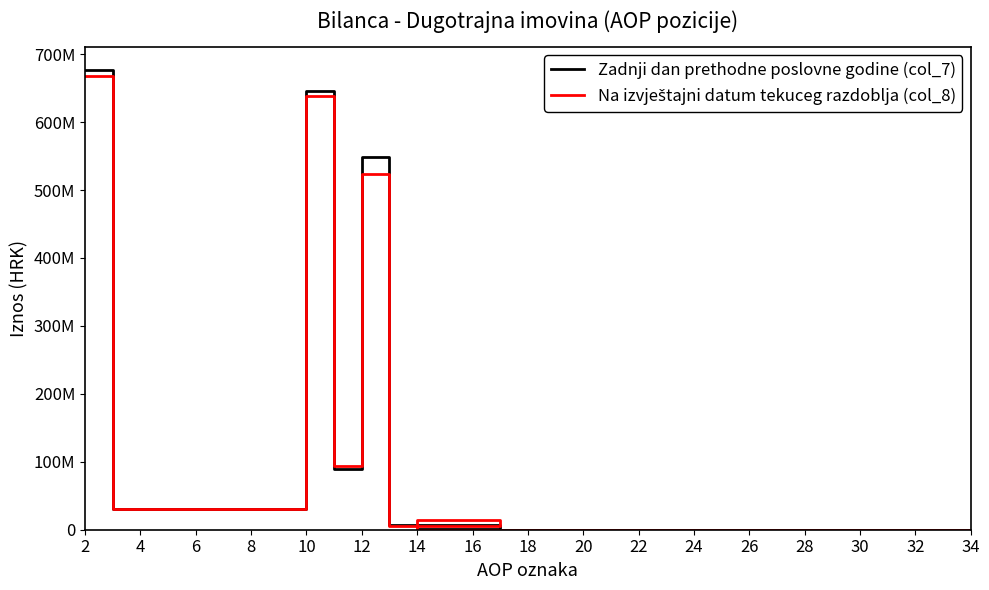

Reading left to right, list all the values displayed in this chart.

Zadnji dan prethodne poslovne godine (col_7): 676576836	29801197	646239581	89223324	548860524	6680837	1474896	0	0	0	0	0	0	0
Na izvještajni datum tekuceg razdoblja (col_8): 668559824	29801197	638756891	94329358	524325624	6129922	13952959	19028	0	0	0	0	0	0